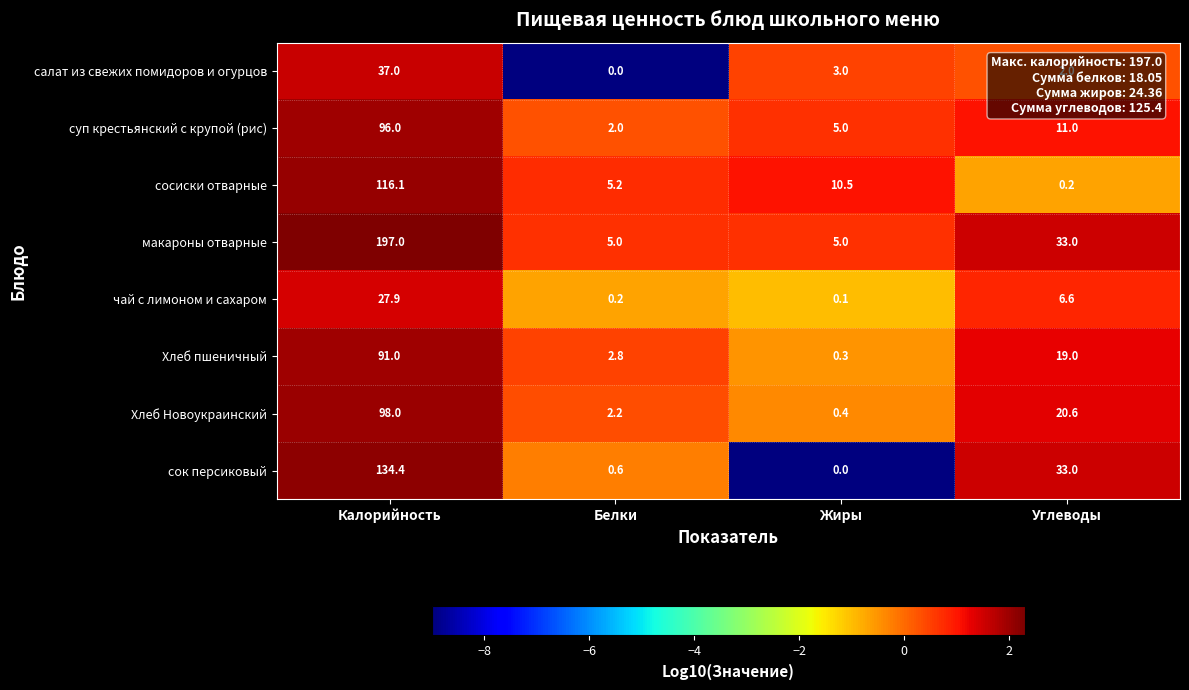

Where does the чай с лимоном и сахаром series first go above 6?

Калорийность